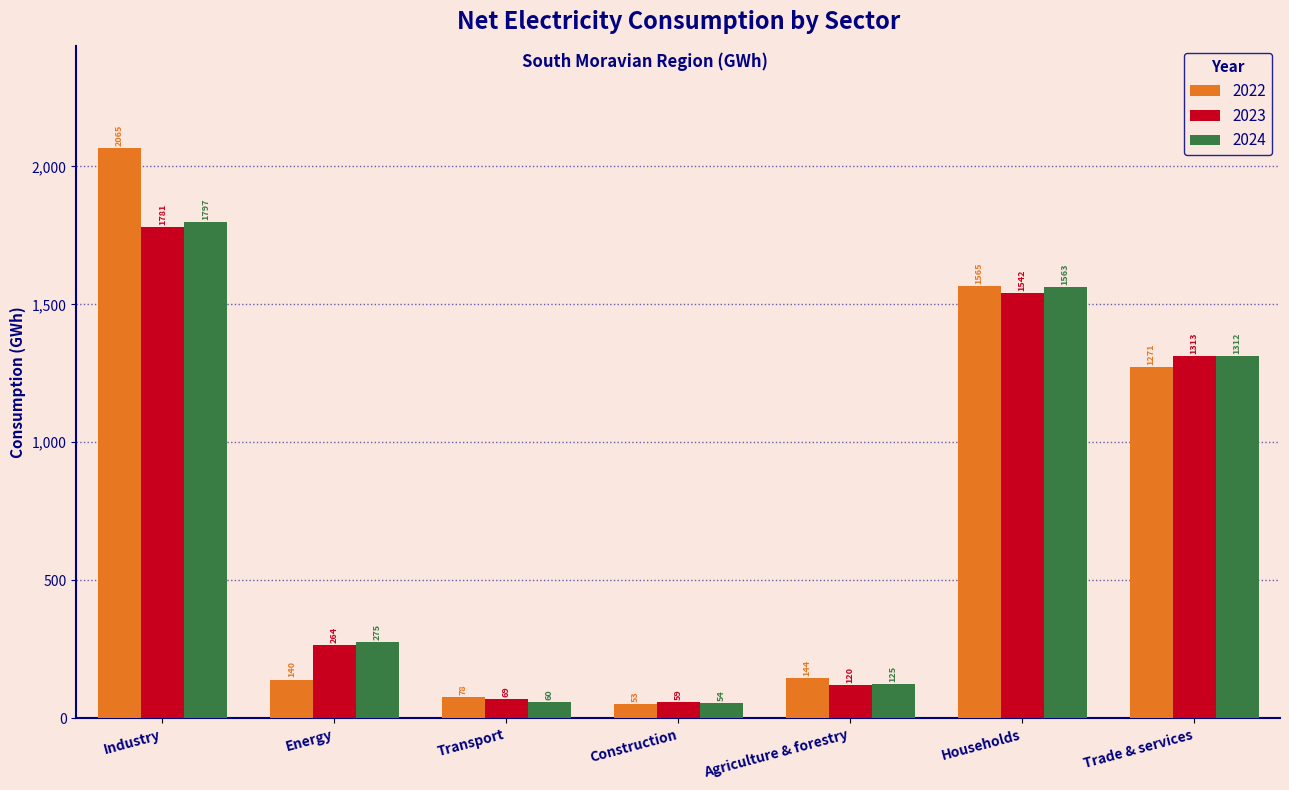

Rank the categories by 2024 value from highest to lowest.

Industry, Households, Trade & services, Energy, Agriculture & forestry, Transport, Construction